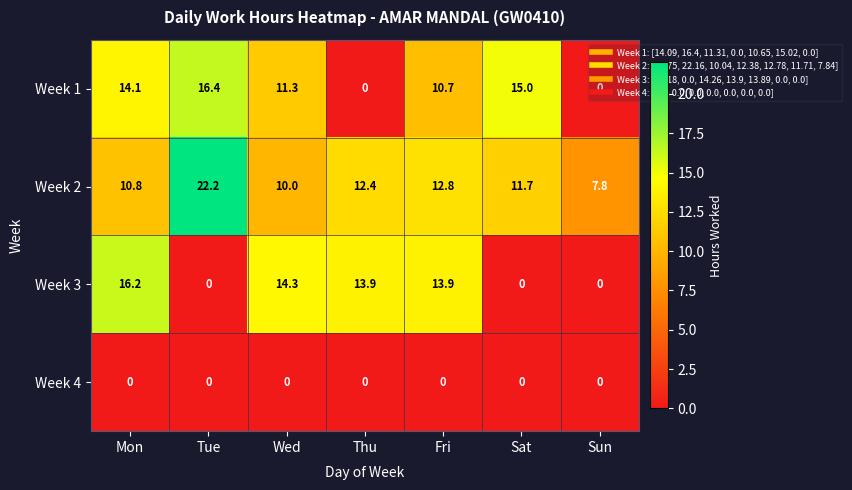

List the labels in order of Week 2 value, largest first.

Tue, Fri, Thu, Sat, Mon, Wed, Sun